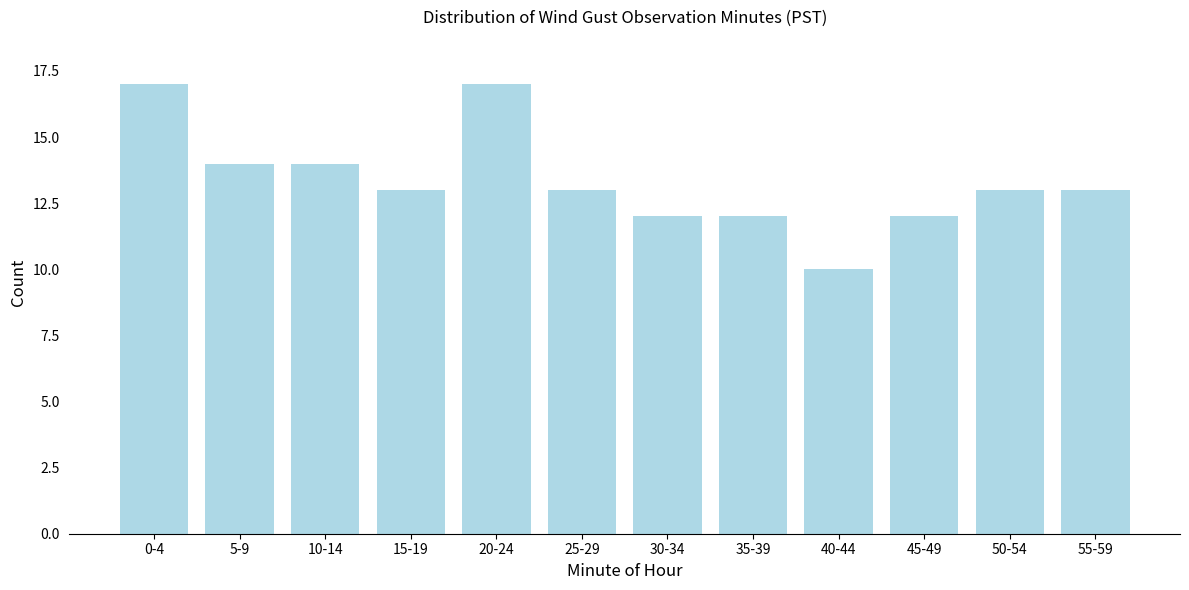

Reading right to left, transcribe all the data shown in this chart.

55-59=13	50-54=13	45-49=12	40-44=10	35-39=12	30-34=12	25-29=13	20-24=17	15-19=13	10-14=14	5-9=14	0-4=17